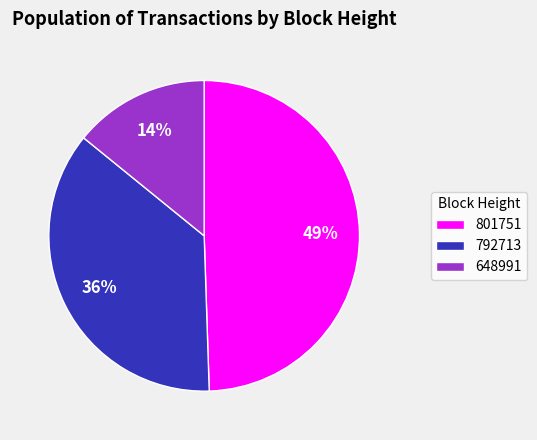

Which slice is the largest?

801751